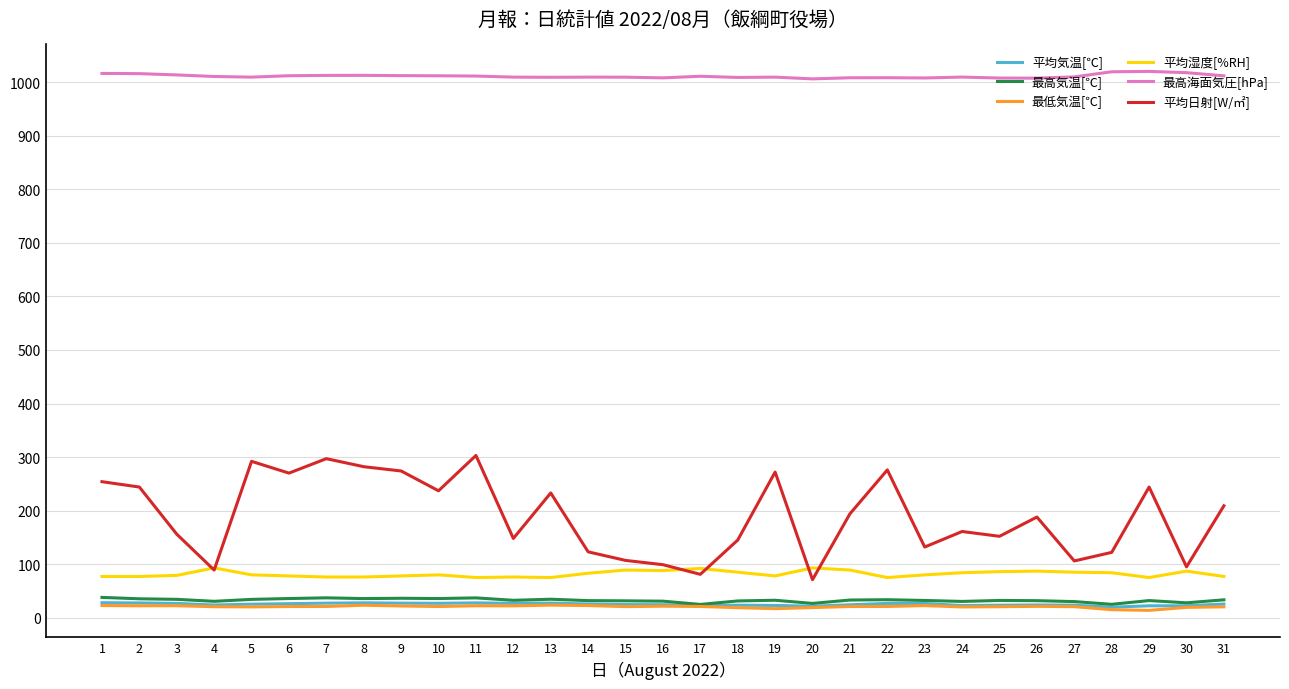

What is the maximum value for 最高海面気圧[hPa]?

1020.2